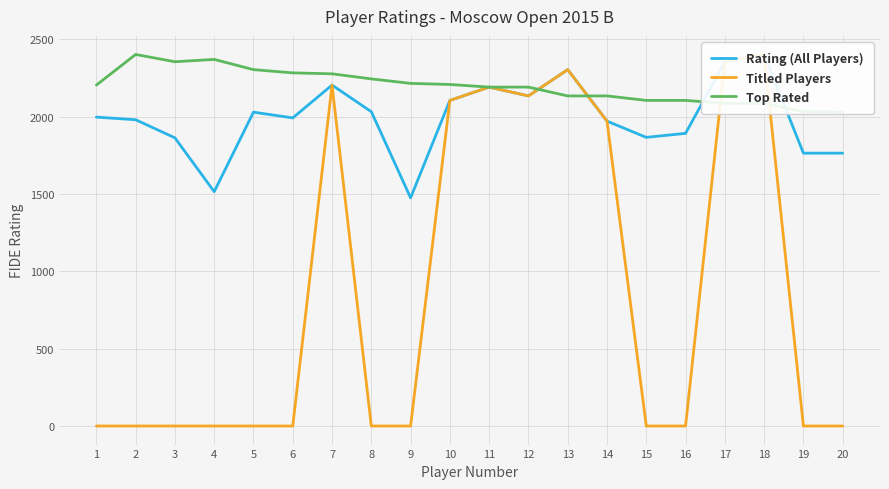

What is the value of the Rating (All Players) point at the 17th from the left?

2355